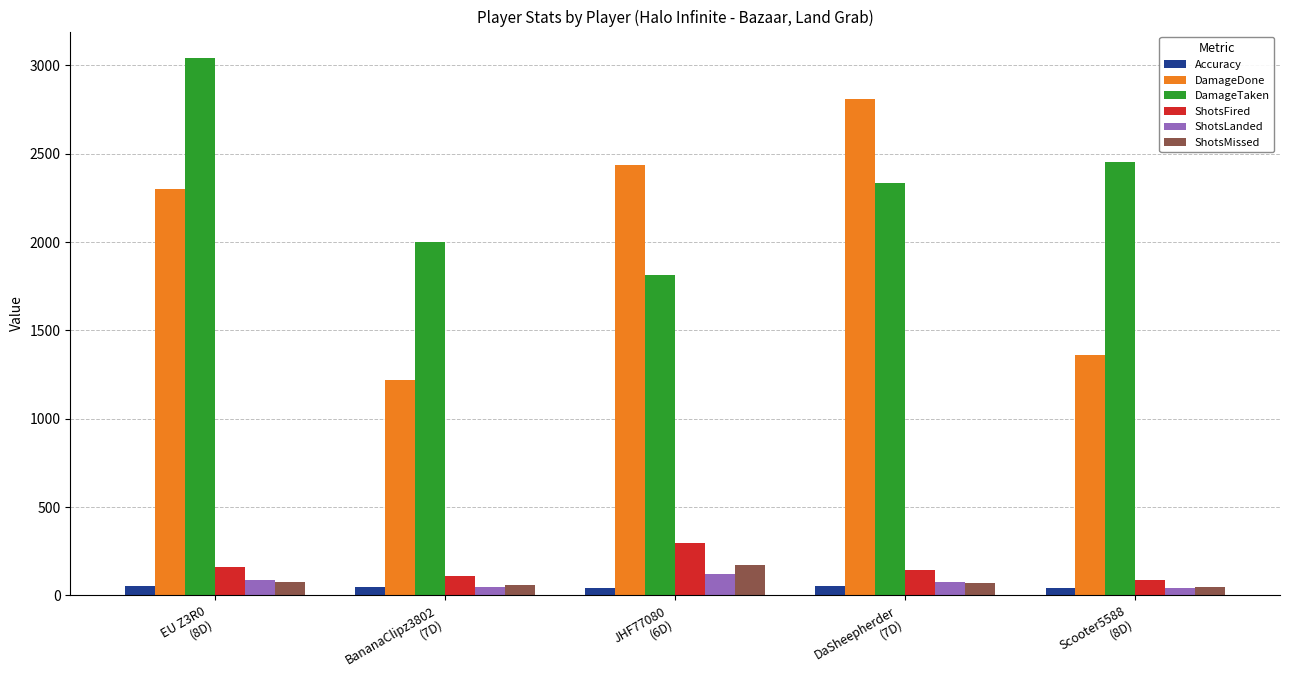

How many bars are there in total?

30